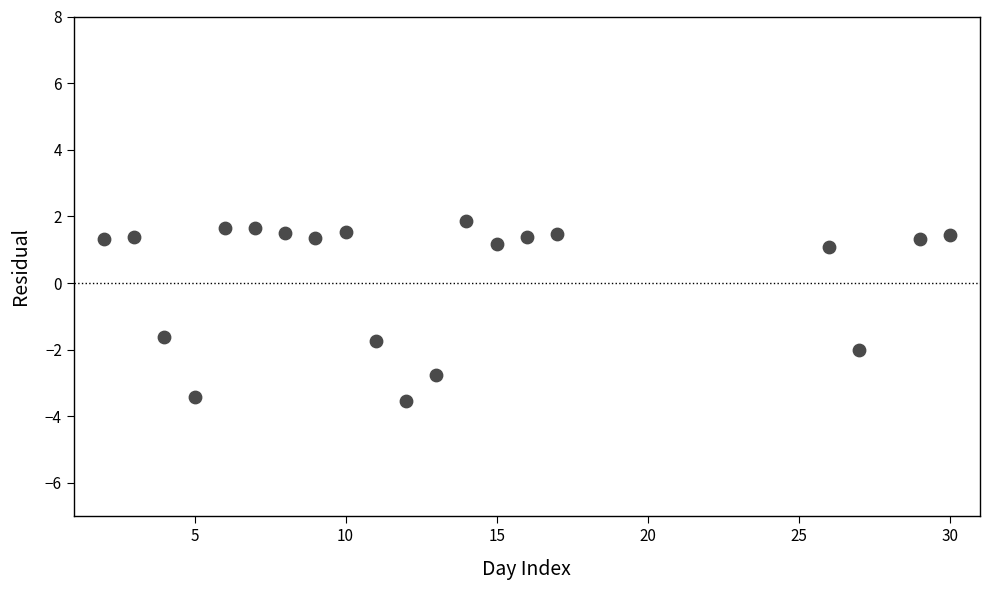

What is the range of Y values (max minus min)?

5.4